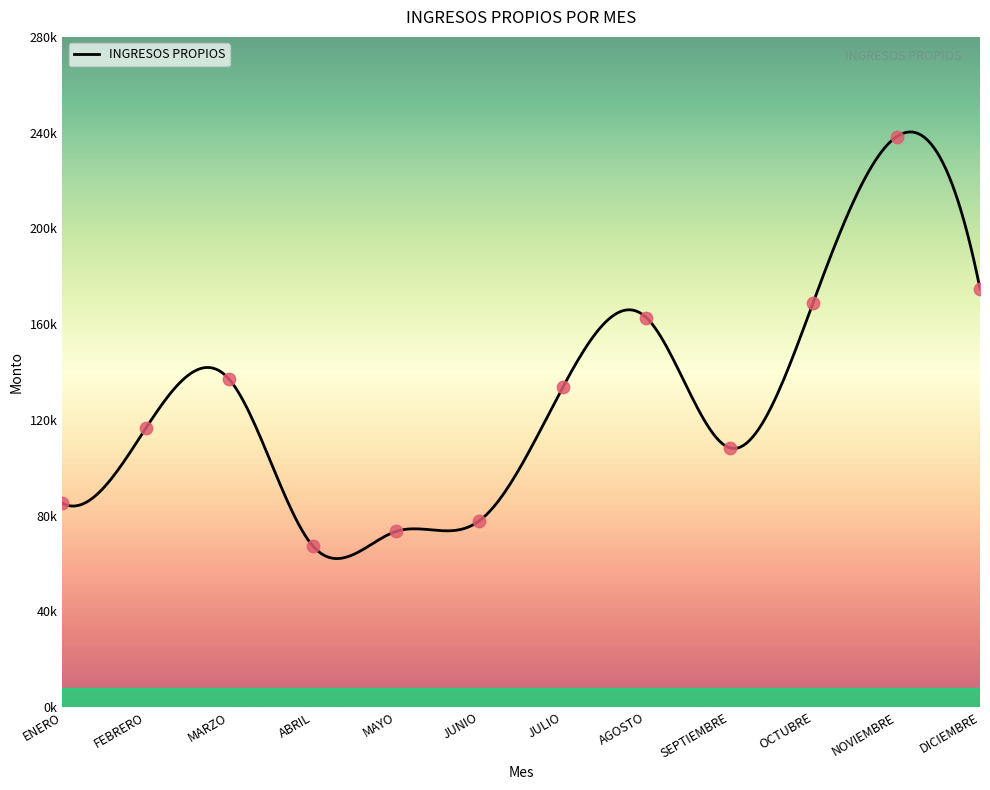

Is the value of FEBRERO at DICIEMBRE greater than the value of AGOSTO at SEPTIEMBRE?

Yes